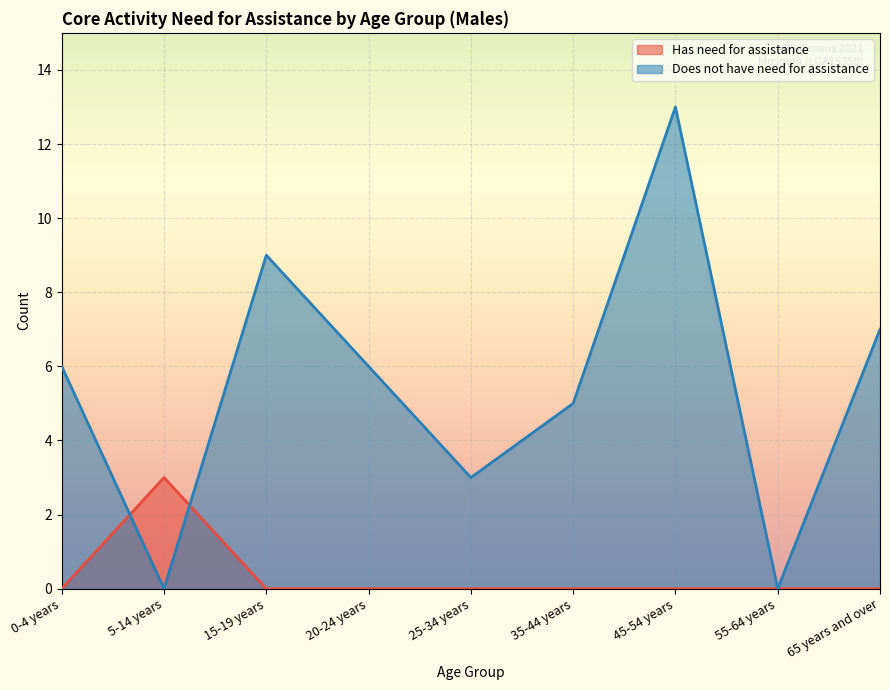

What is the maximum value shown in the chart?

13